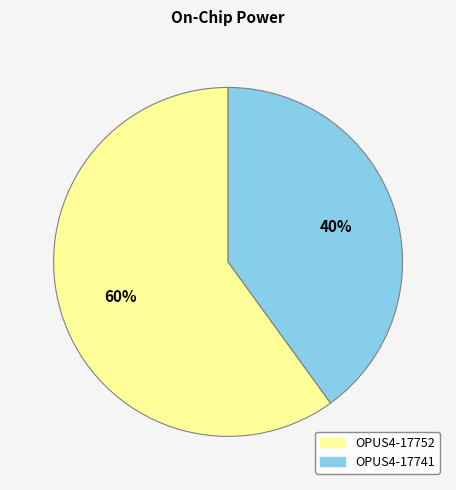

Approximately how many times larger is the value at OPUS4-17741 compared to OPUS4-17752?

0.7